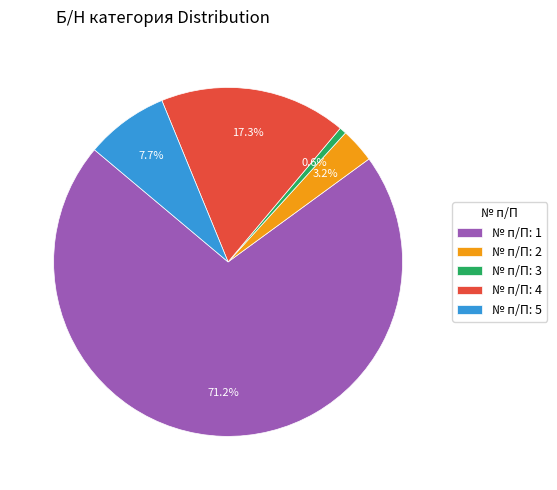

What is the smallest slice in the pie chart?

№ п/П: 3